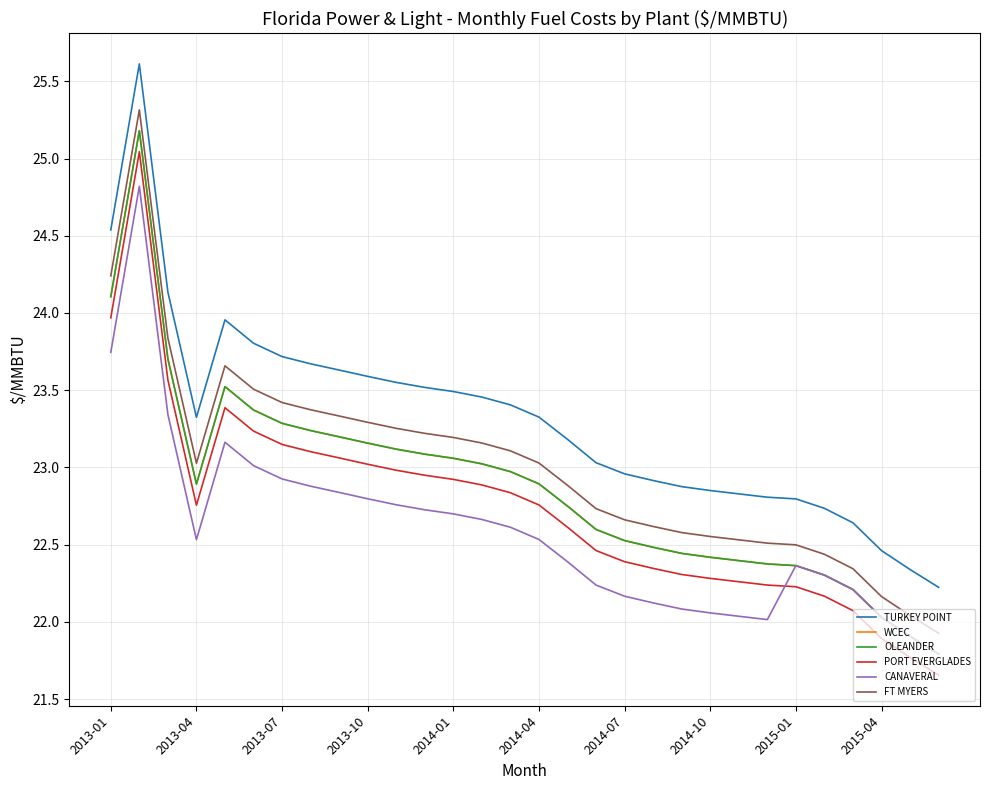

Does the chart have visible grid lines?

Yes